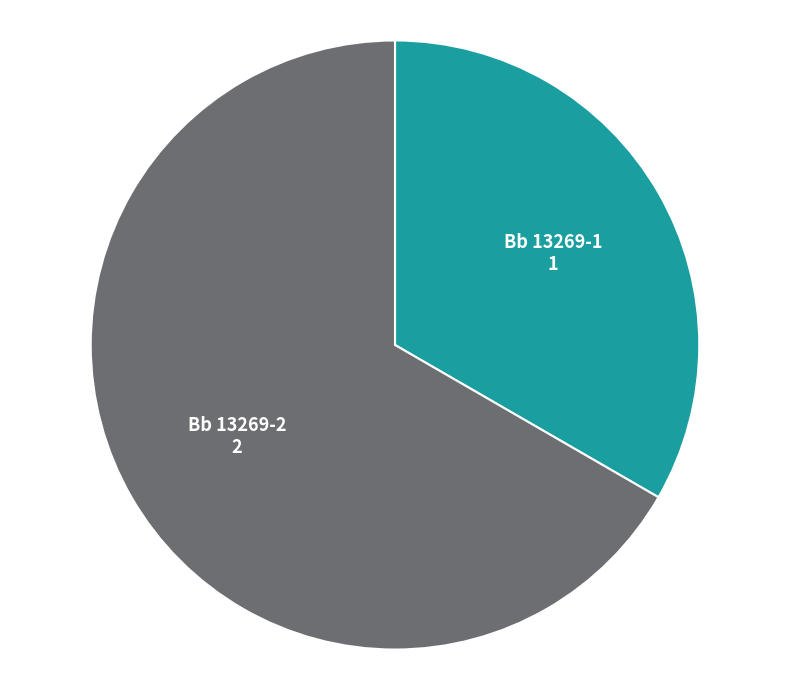

Does any single category account for the majority?

Yes